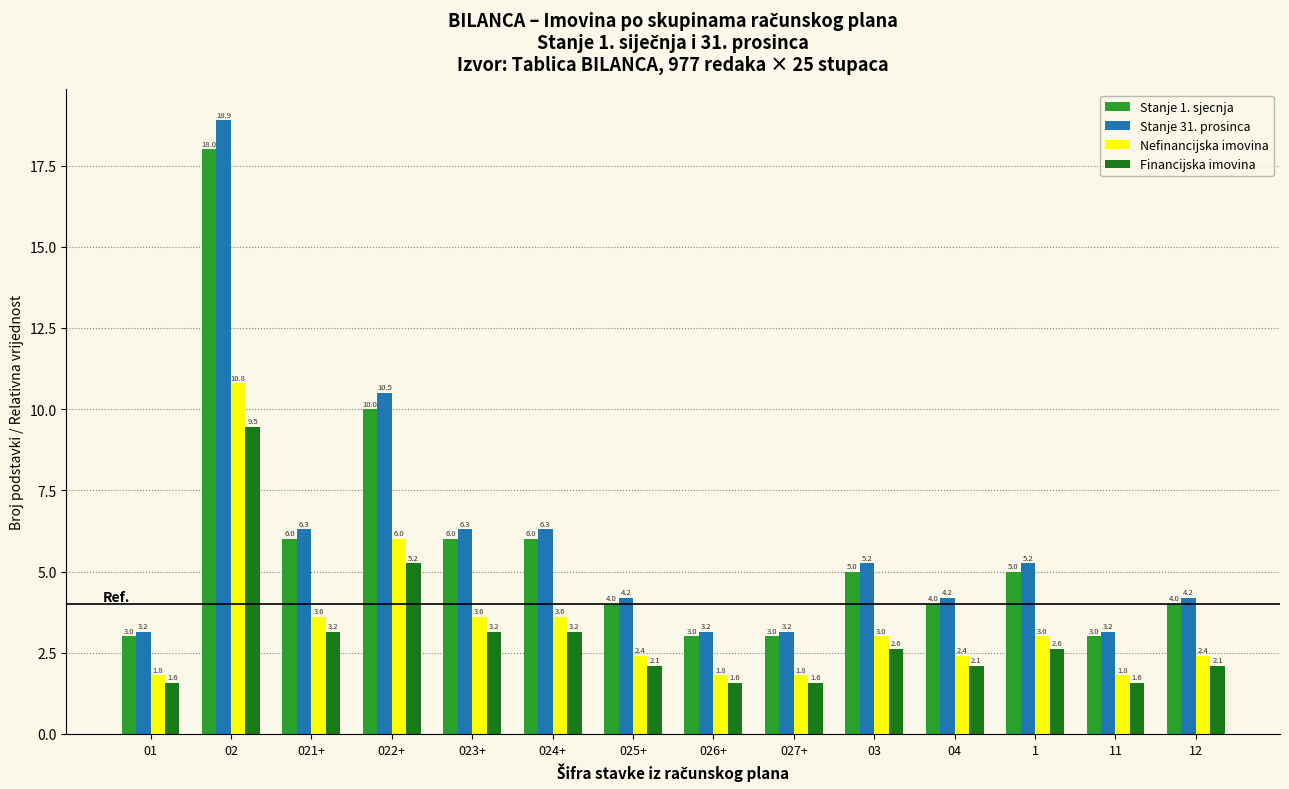

At 02, list the series in order from largest to smallest.

Stanje 31. prosinca, Stanje 1. sjecnja, Nefinancijska imovina, Financijska imovina